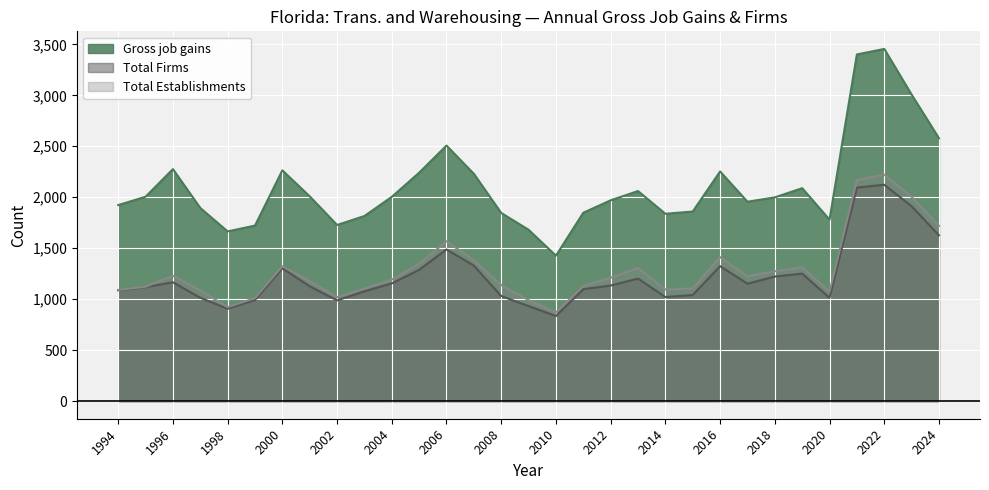

The Total Firms series shows 1166 at 1996. True or false?

True